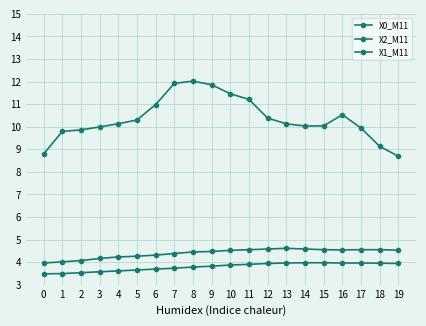

At which category is the sum across all series the highest?

8